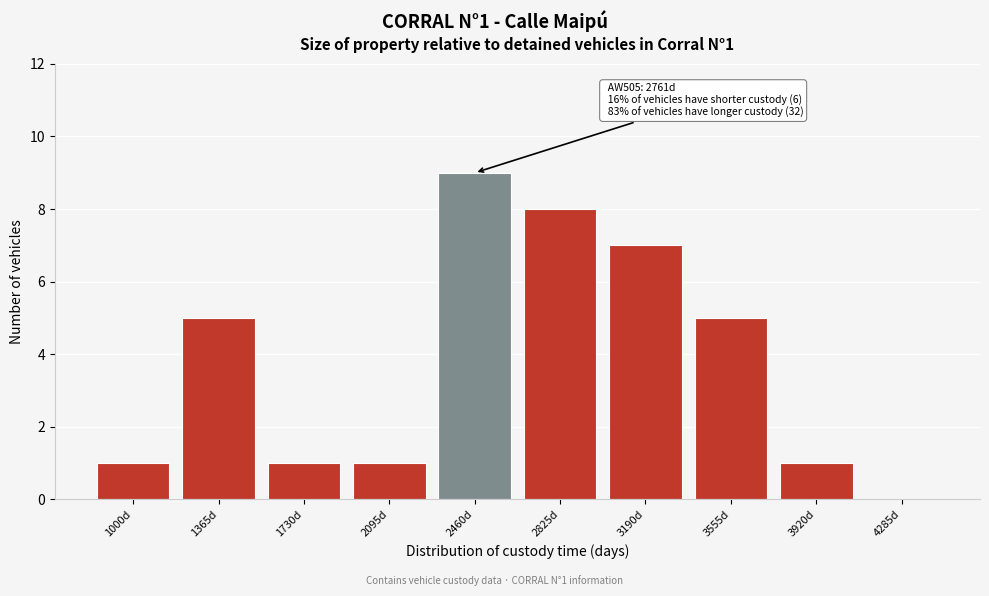

Reading left to right, what are all the values shown in this chart?

1000d=1	1365d=5	1730d=1	2095d=1	2460d=9	2825d=8	3190d=7	3555d=5	3920d=1	4285d=0